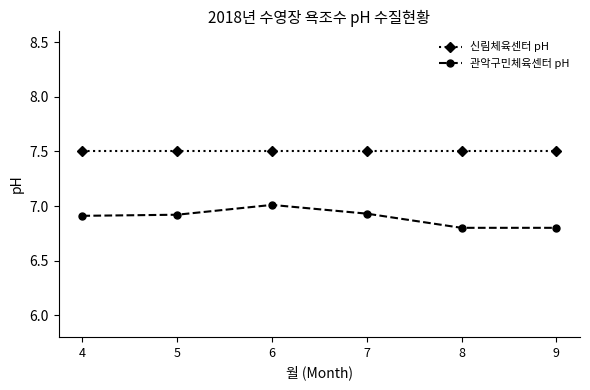

What is the total value across all series at 5?

14.4